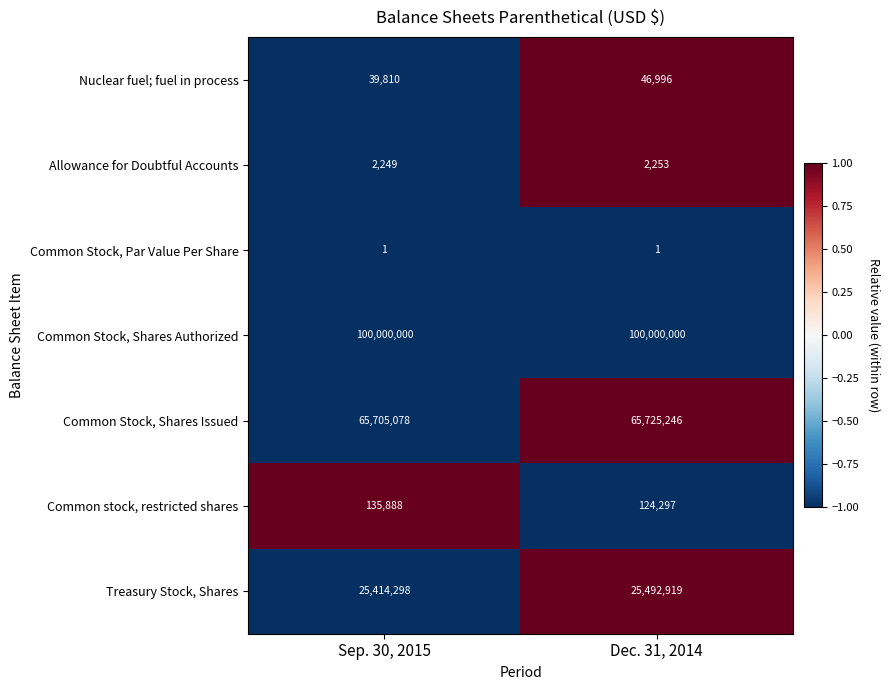

Rank the series at Dec. 31, 2014 from lowest to highest value.

Common Stock, Par Value Per Share, Allowance for Doubtful Accounts, Nuclear fuel; fuel in process, Common stock, restricted shares, Treasury Stock, Shares, Common Stock, Shares Issued, Common Stock, Shares Authorized